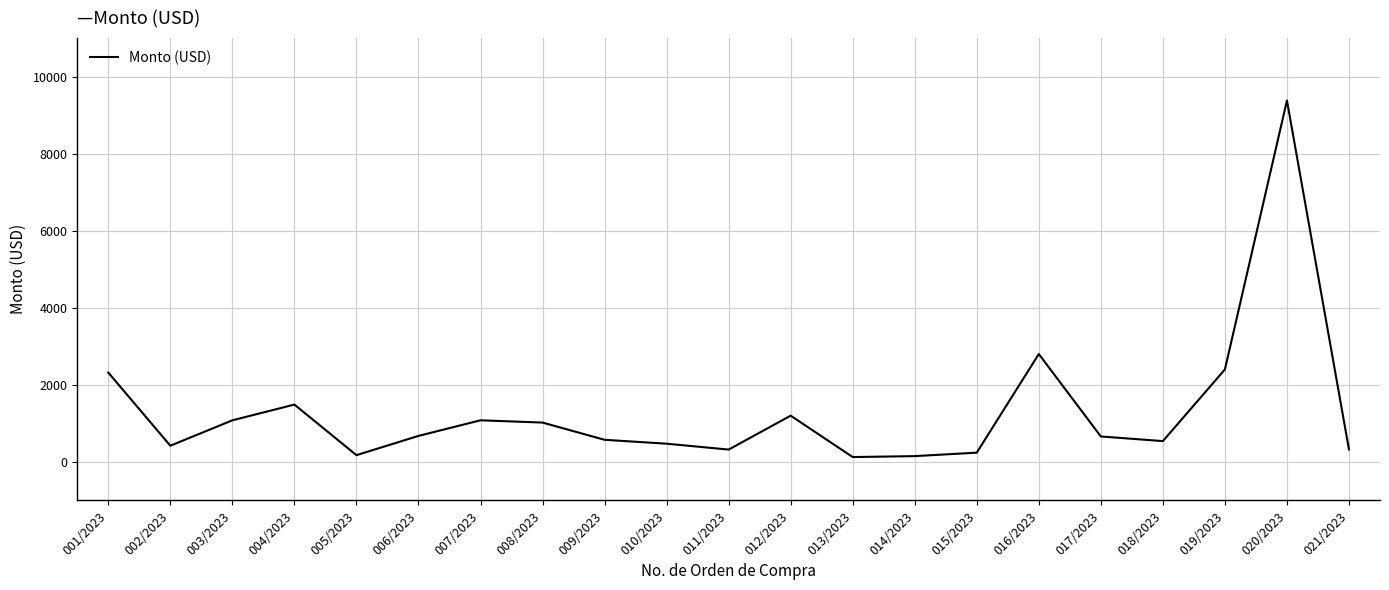

Is it true that the value at 020/2023 is 9380.0?

True